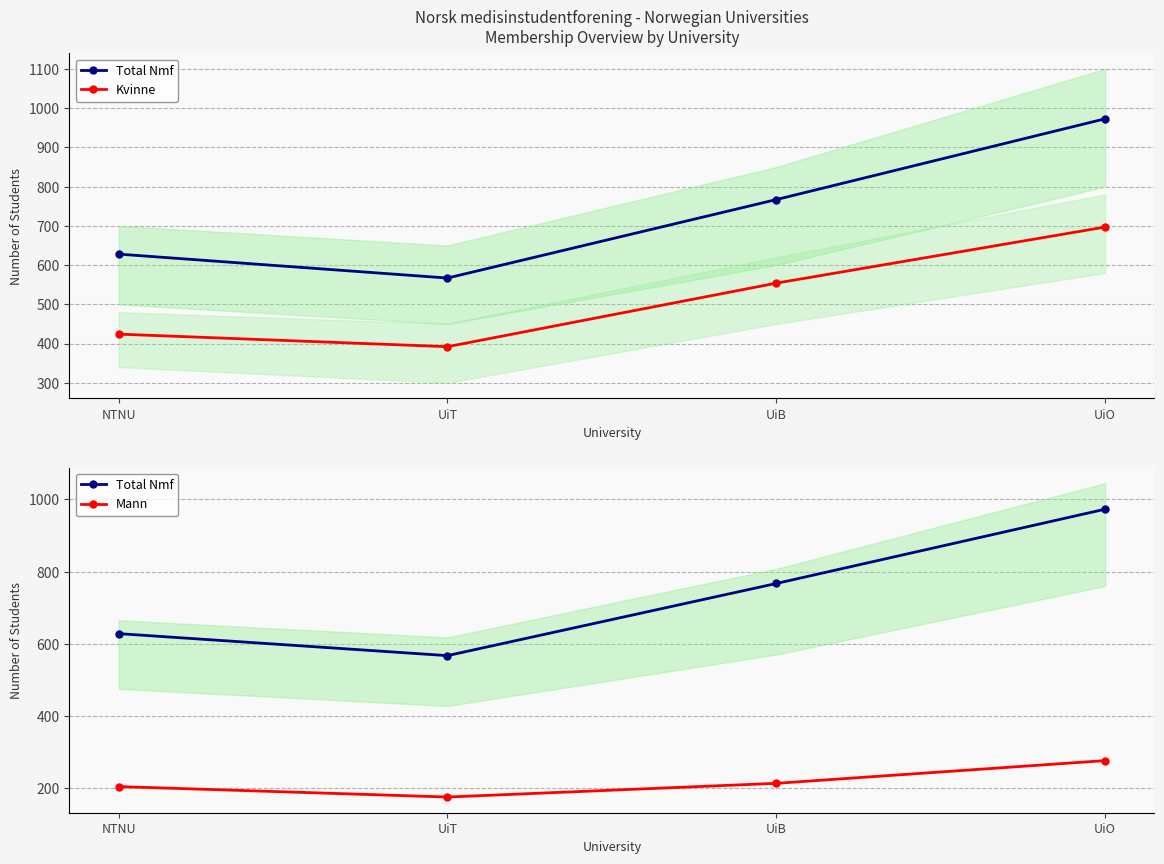

Reading left to right, extract all data points from this chart.

Total Nmf: 628	567	767	973
Kvinne: 424	392	554	697
Mann: 204	175	213	276